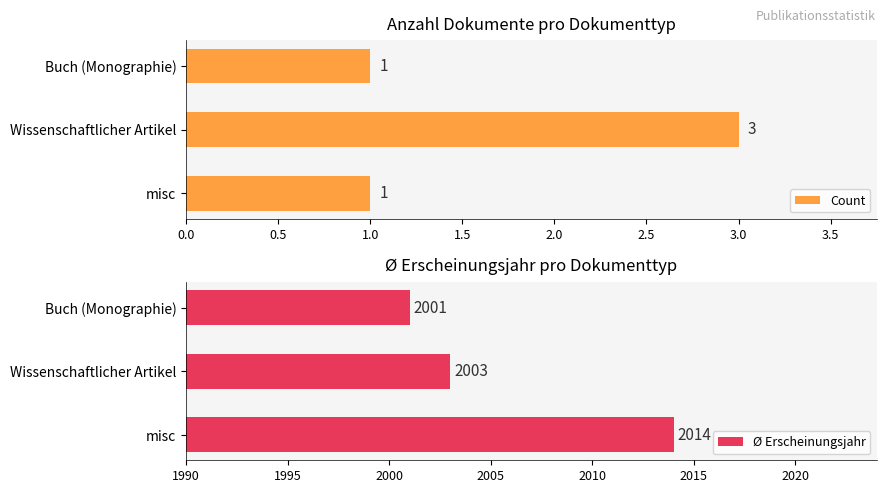

What is the sum of all Count values?

5